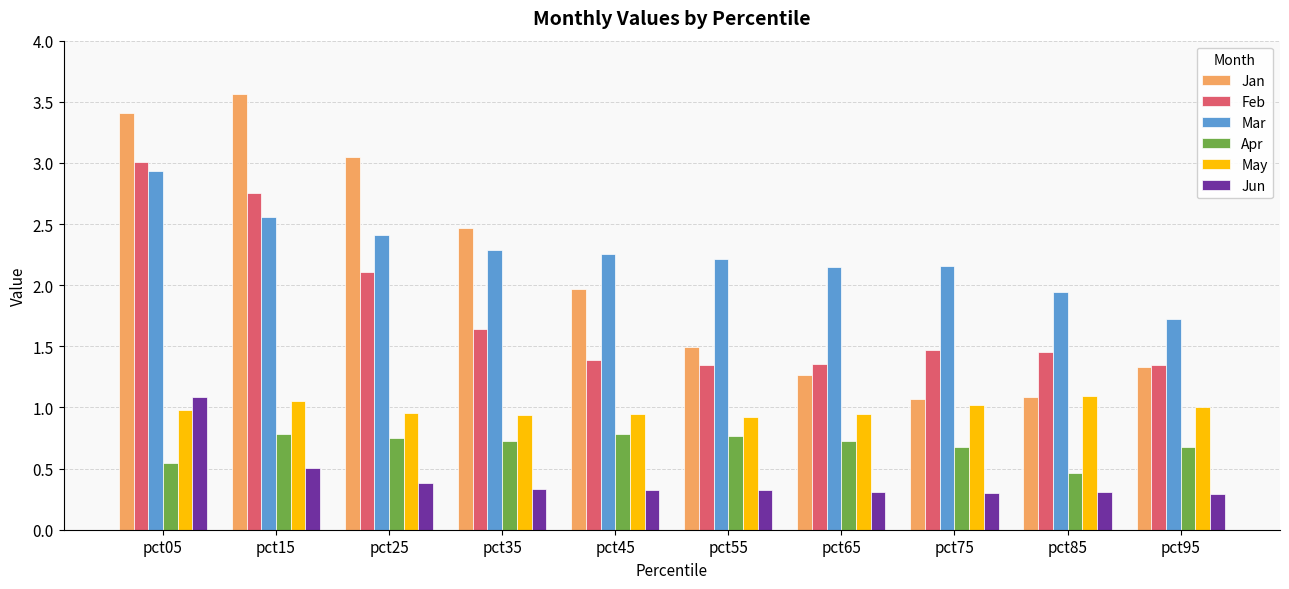

Which series has the widest spread of values?

Jan